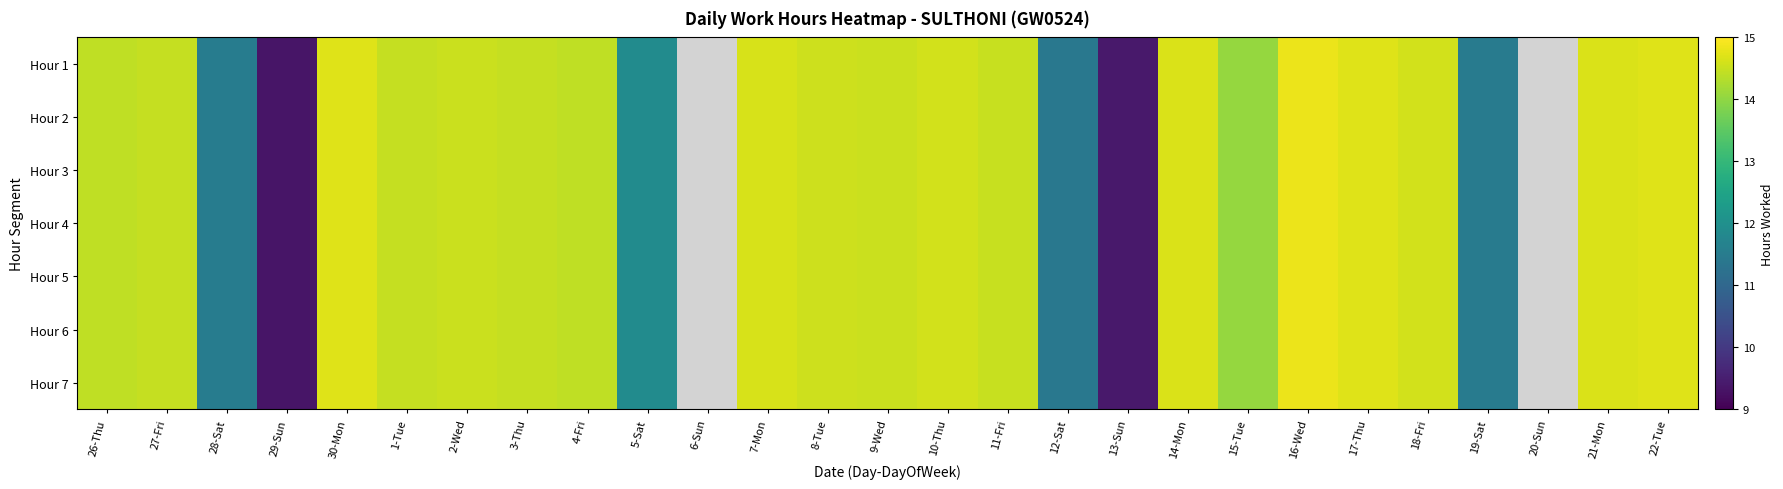

At how many categories does at least one series exceed 8?

25